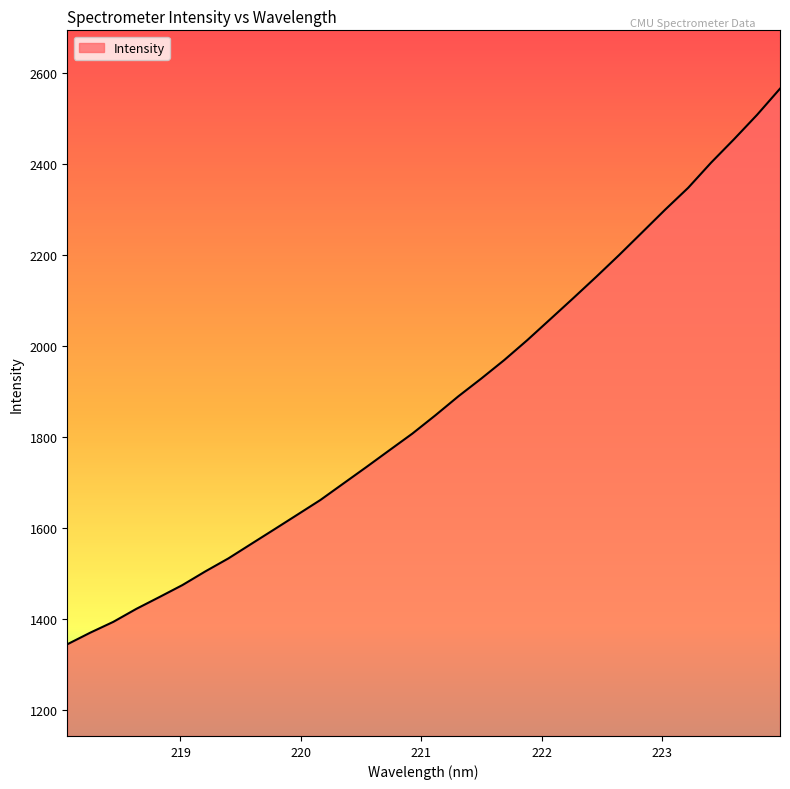

What is the maximum value shown in the chart?

2565.5